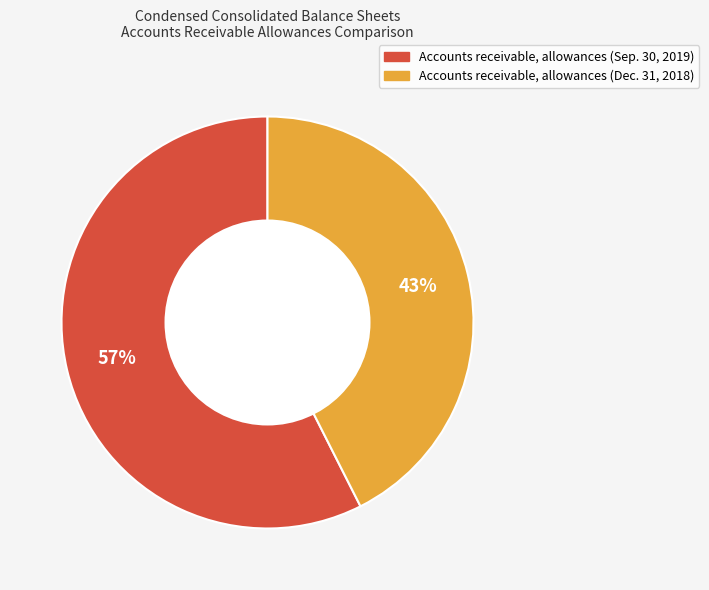

Do Accounts receivable, allowances (Sep. 30, 2019) and Accounts receivable, allowances (Dec. 31, 2018) together represent more than half of the pie?

Yes